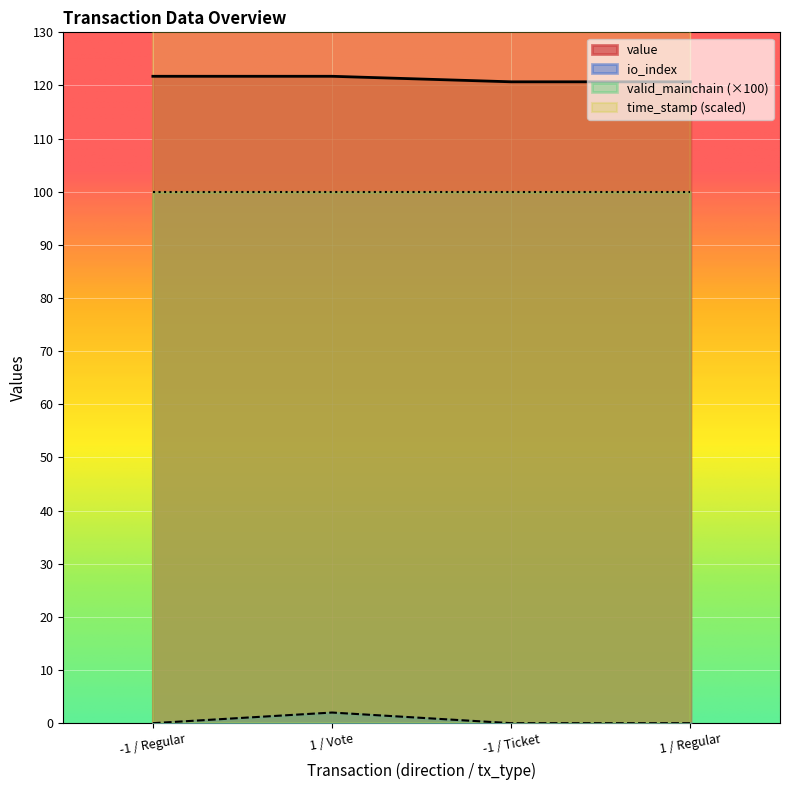

The value of value at 1 / Regular is 208.5. True or false?

False